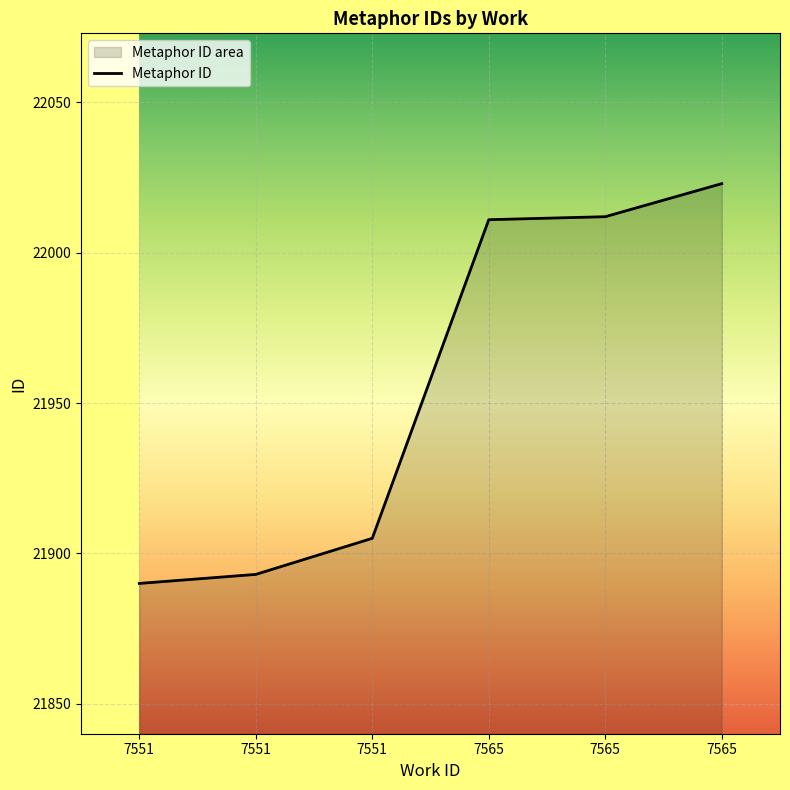

What is the ratio of the value at 7551 to the value at 7565?

1.0